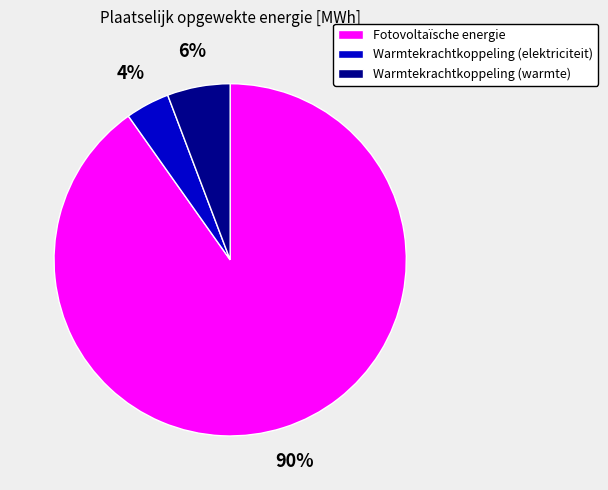

Is it true that Fotovoltaïsche energie is 99% of the pie?

False